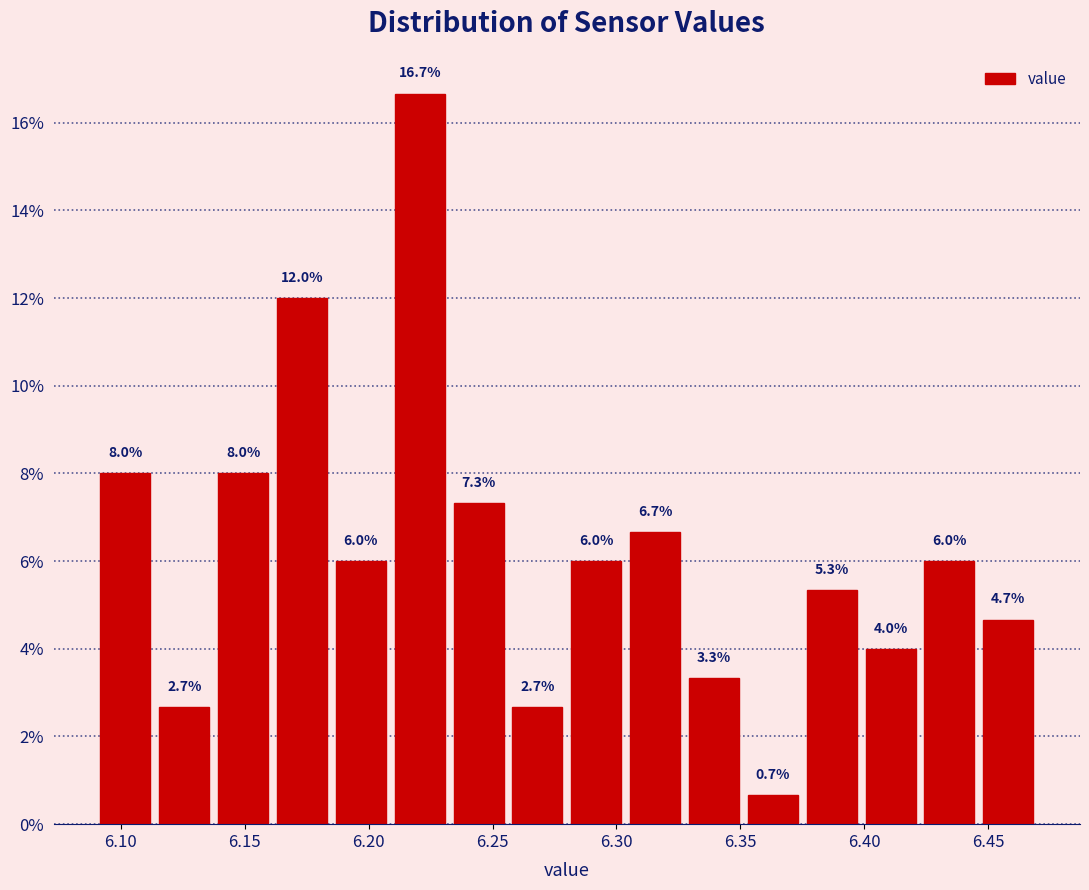

Reading left to right, transcribe this chart: for each bar, give the range it covers on the x-axis and its height. The bar edges are not printed on the chart, so give them approximately, as read against the axis.

6.090 to 6.115: 8.0
6.115 to 6.140: 2.7
6.140 to 6.160: 8.0
6.160 to 6.185: 12.0
6.185 to 6.210: 6.0
6.210 to 6.235: 16.7
6.235 to 6.255: 7.3
6.255 to 6.280: 2.7
6.280 to 6.305: 6.0
6.305 to 6.330: 6.7
6.330 to 6.350: 3.3
6.350 to 6.375: 0.7
6.375 to 6.400: 5.3
6.400 to 6.425: 4.0
6.425 to 6.445: 6.0
6.445 to 6.470: 4.7